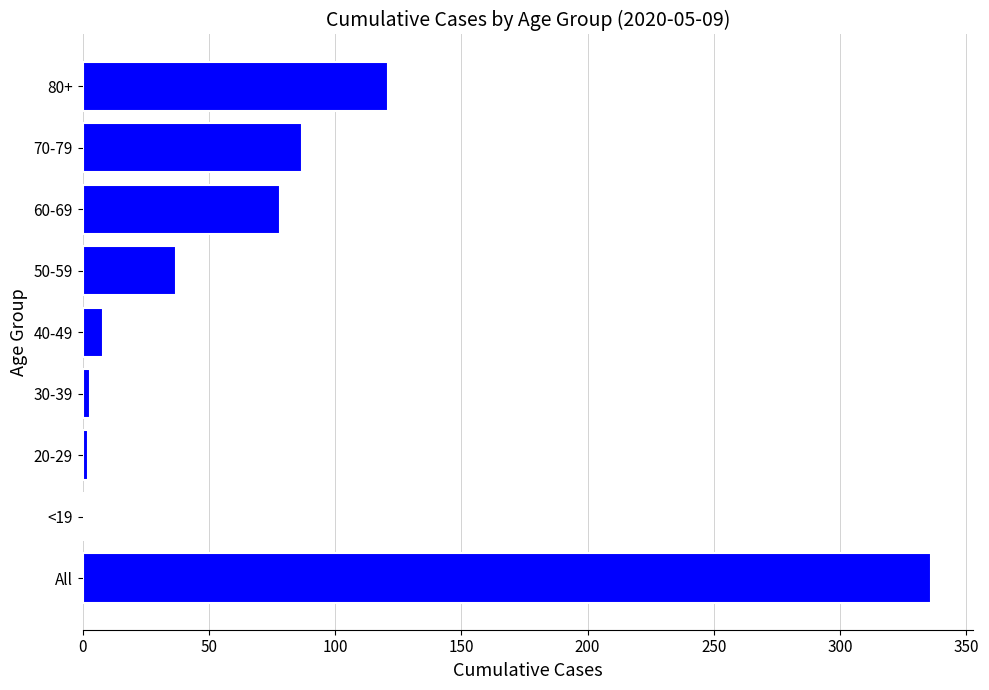

Is it true that the value at <19 is 0?

True